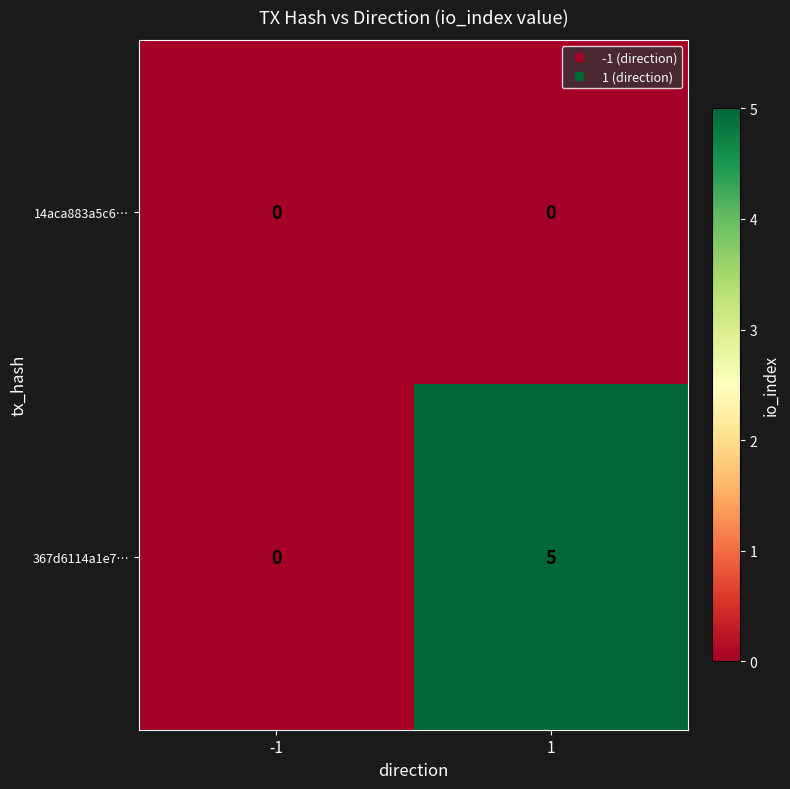

Which series has the widest spread of values?

367d6114a1e7…